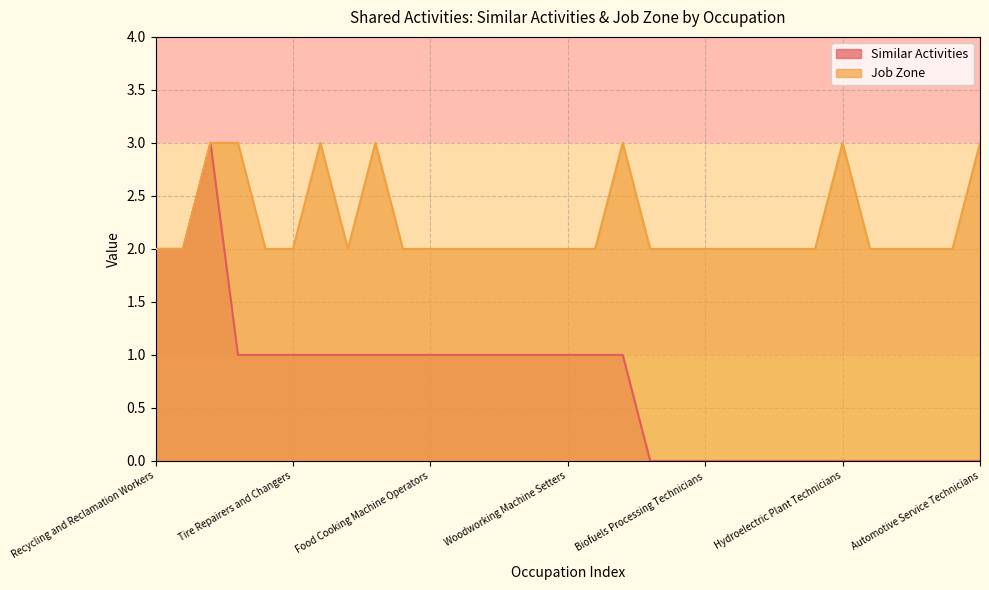

What is the label of the 11th point from the right?

Biofuels Processing Technicians